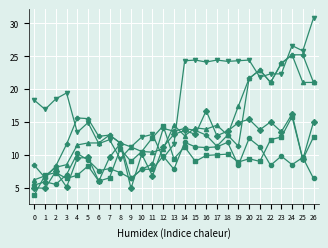

What is the difference between the highest and lowest values at 17?

14.4